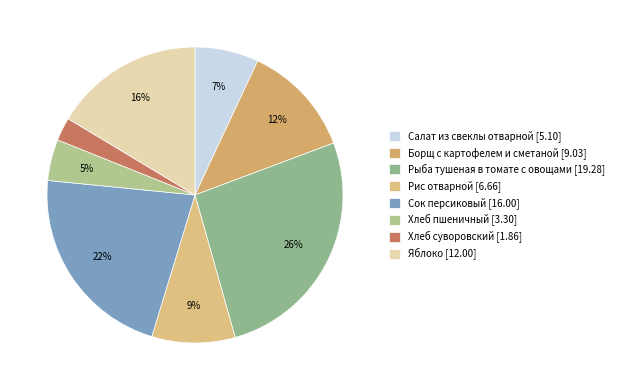

Rank the categories by value from lowest to highest.

Хлеб суворовский, Хлеб пшеничный, Салат из свеклы отварной, Рис отварной, Борщ с картофелем и сметаной, Яблоко, Сок персиковый, Рыба тушеная в томате с овощами